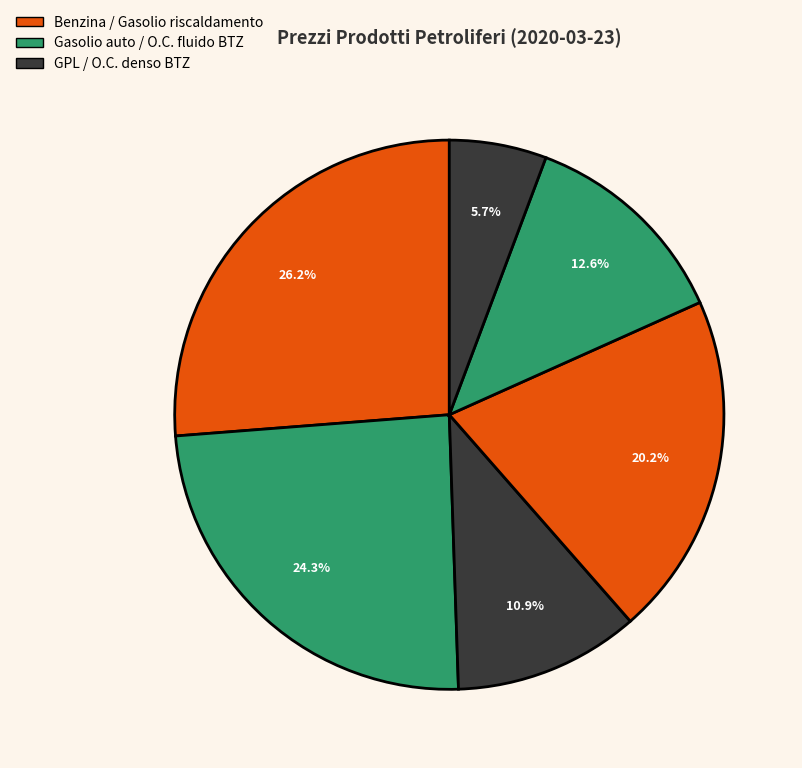

How many slices are in this pie chart?

6